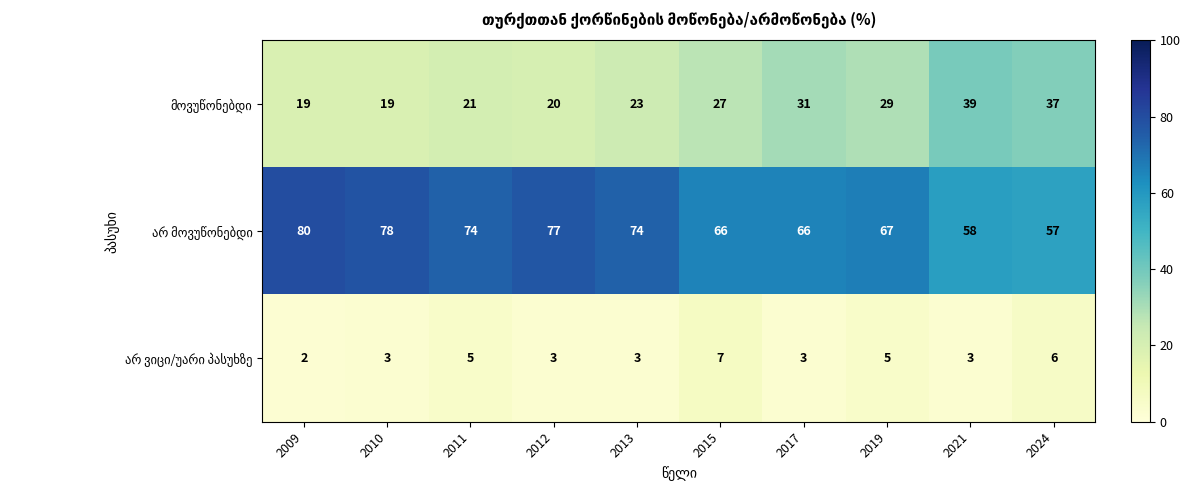

Which category has the highest value across all series?

2009